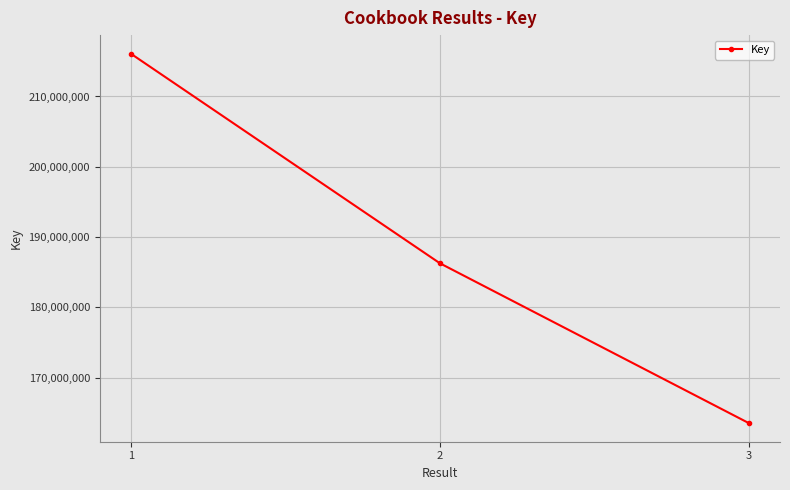

Does the chart display data point markers on the line(s)?

Yes